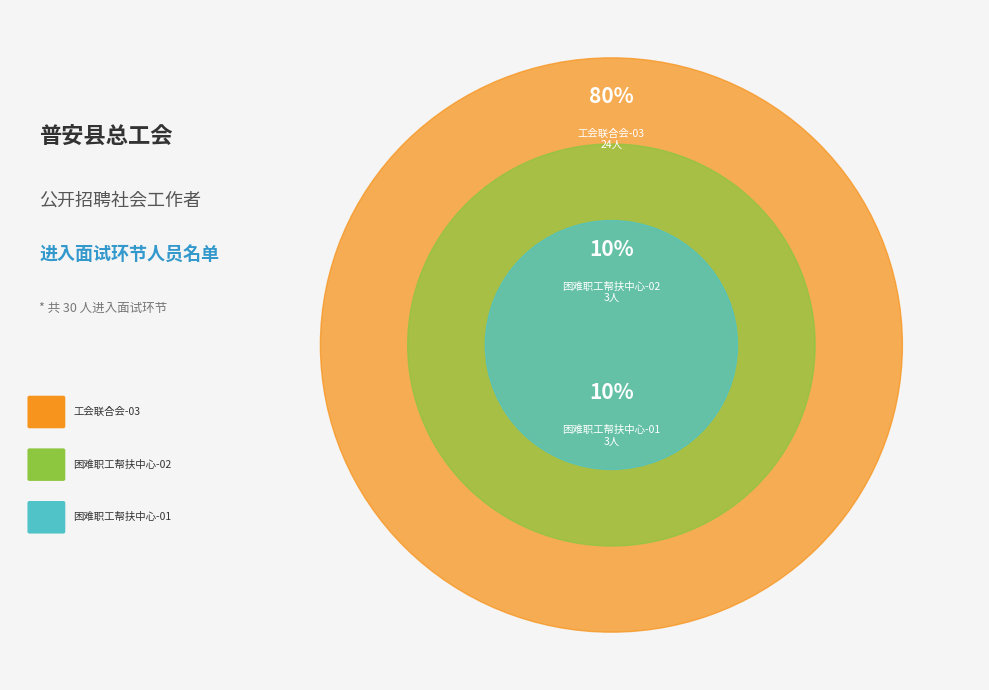

To the nearest percent, what percentage of the pie is 普安县工业园区及乡镇(街道)工会联合会-03?

80%